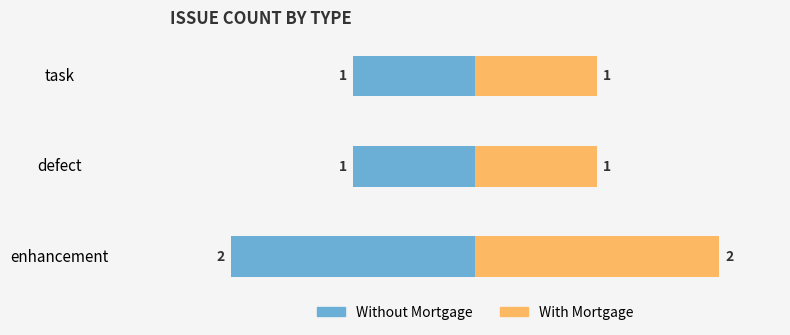

What is the sum of the Without Mortgage values at defect and enhancement?

-3